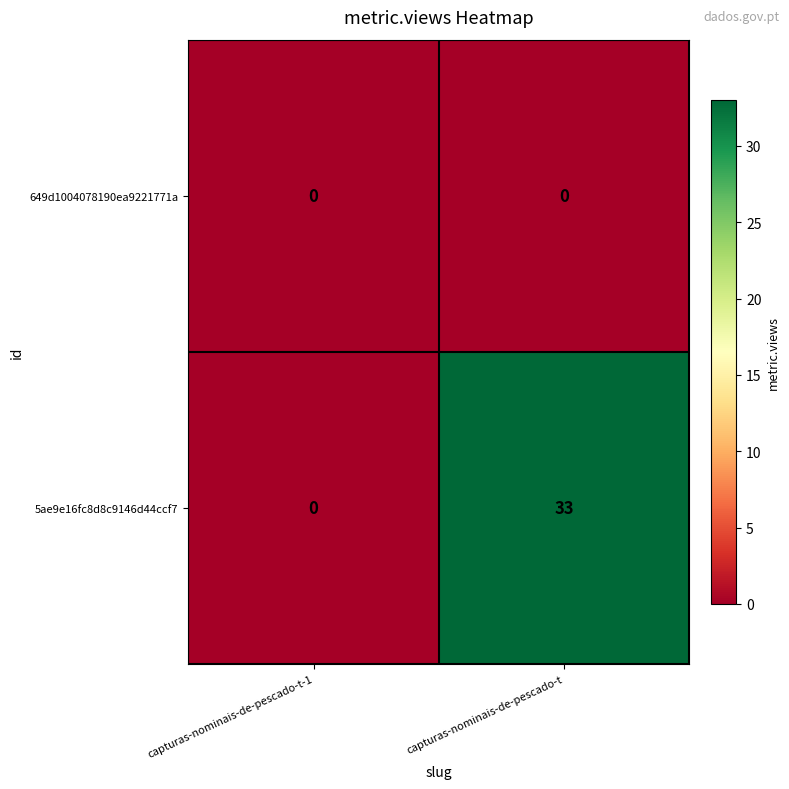

What is the difference between the highest and lowest values at capturas-nominais-de-pescado-t?

33